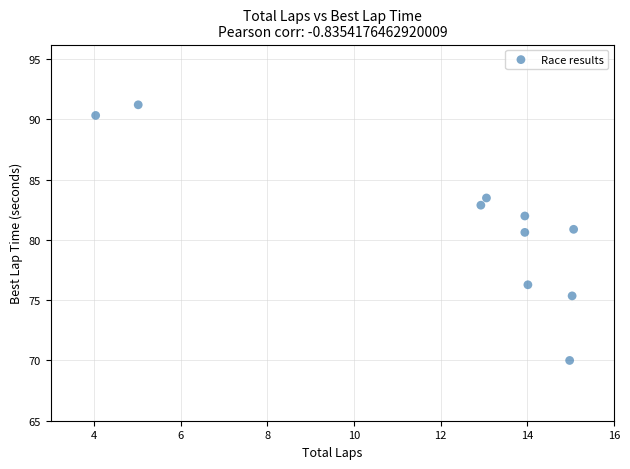

What is the range of Y values (max minus min)?

21.2